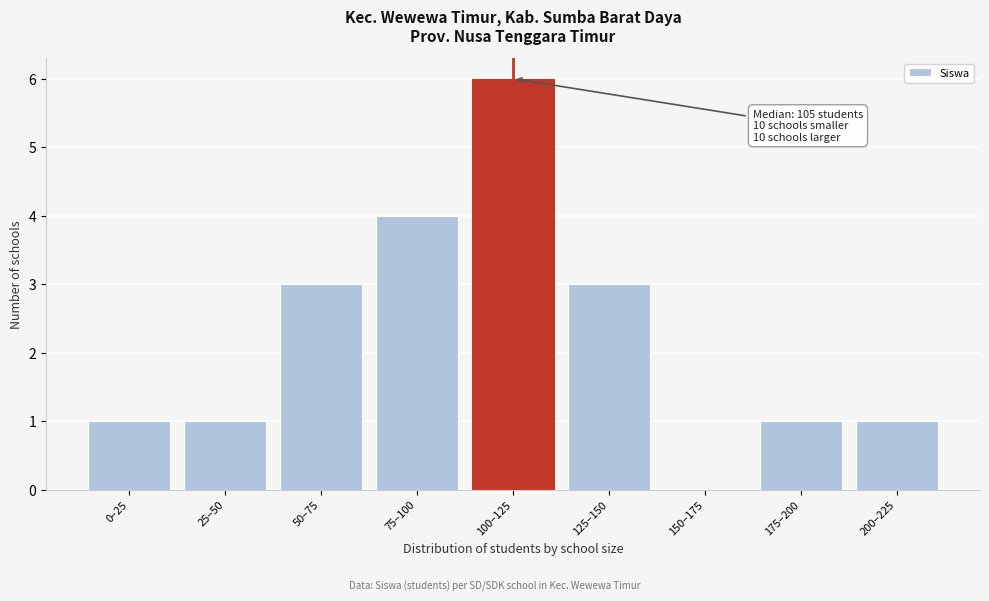

Reading left to right, list all the values displayed in this chart.

0–25=1	25–50=1	50–75=3	75–100=4	100–125=6	125–150=3	150–175=0	175–200=1	200–225=1